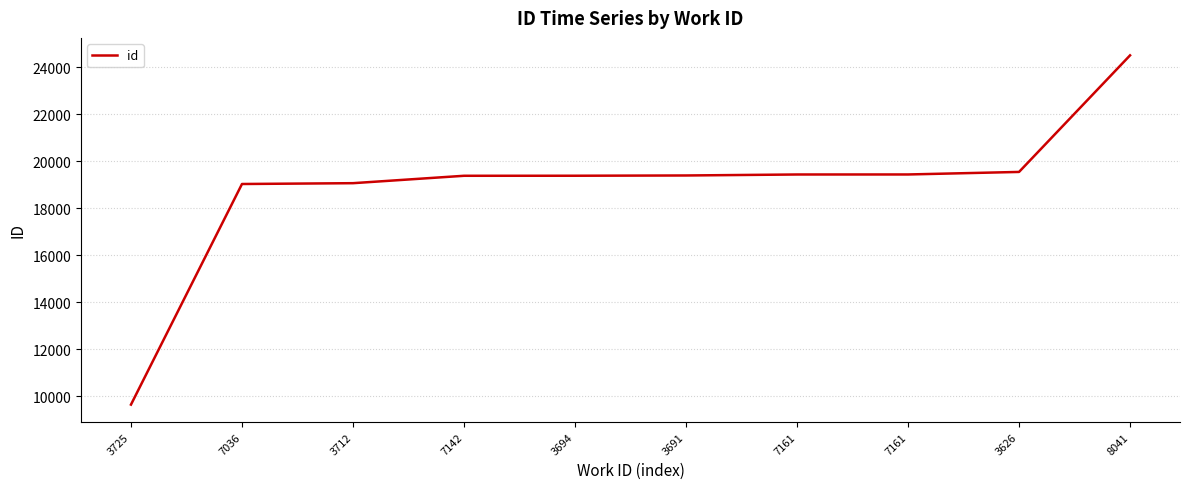

List the labels in order of value, smallest first.

3725, 7036, 3712, 7142, 3694, 3691, 7161, 7161, 3626, 8041